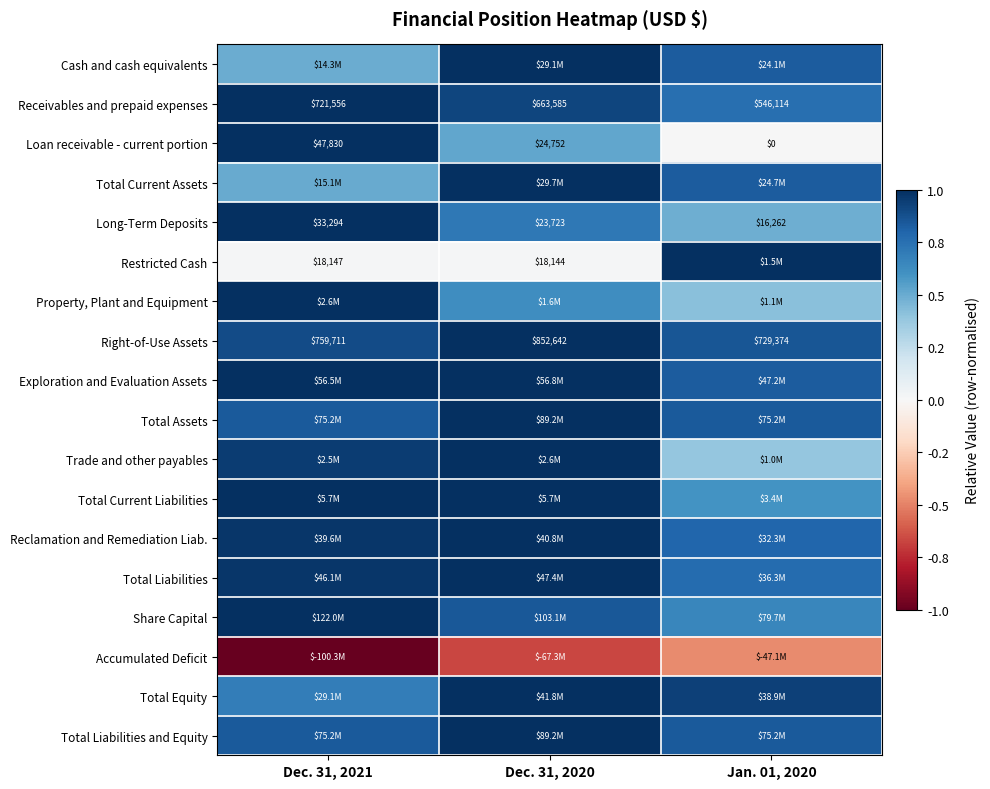

Read the Total Liabilities value at Dec. 31, 2020.

1.0